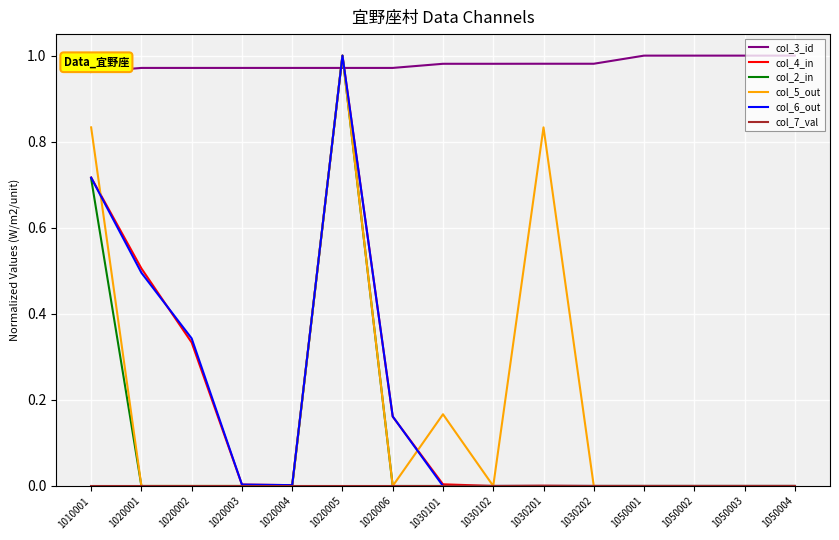

At which category is the sum across all series the highest?

1020005